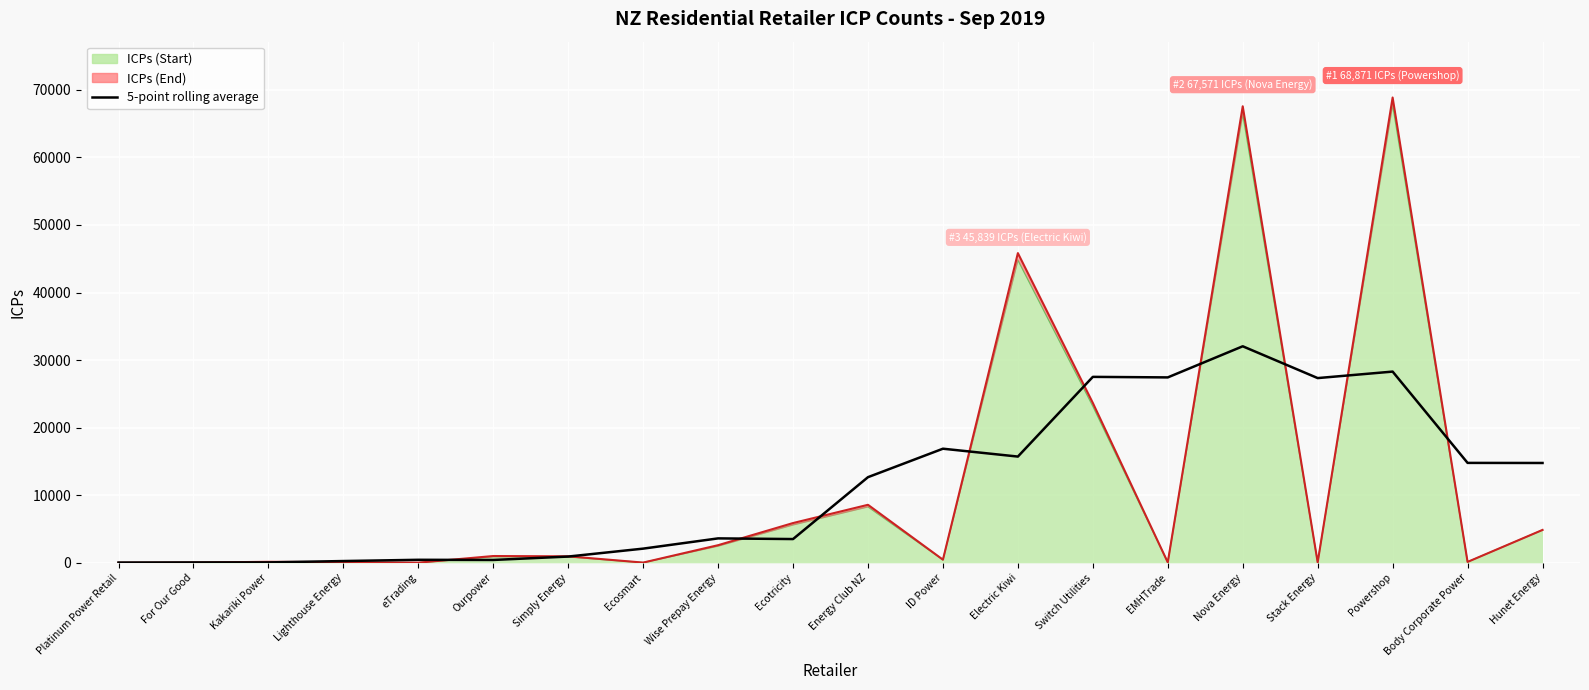

Which category has the lowest value in the 5-point rolling average series?

Platinum Power Retail